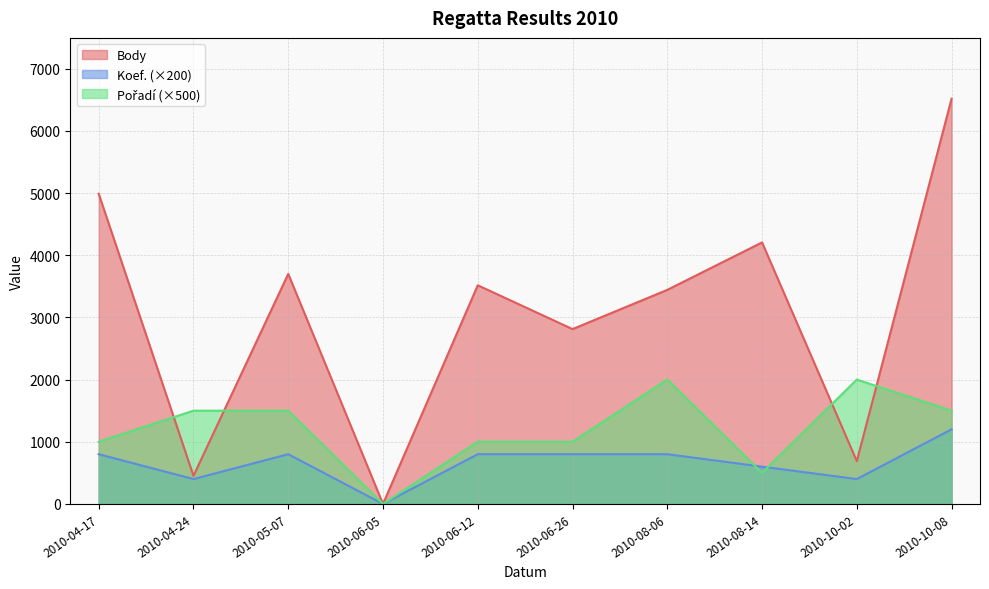

True or false: Koef. has a value of 1219 at 2010-08-06.

False